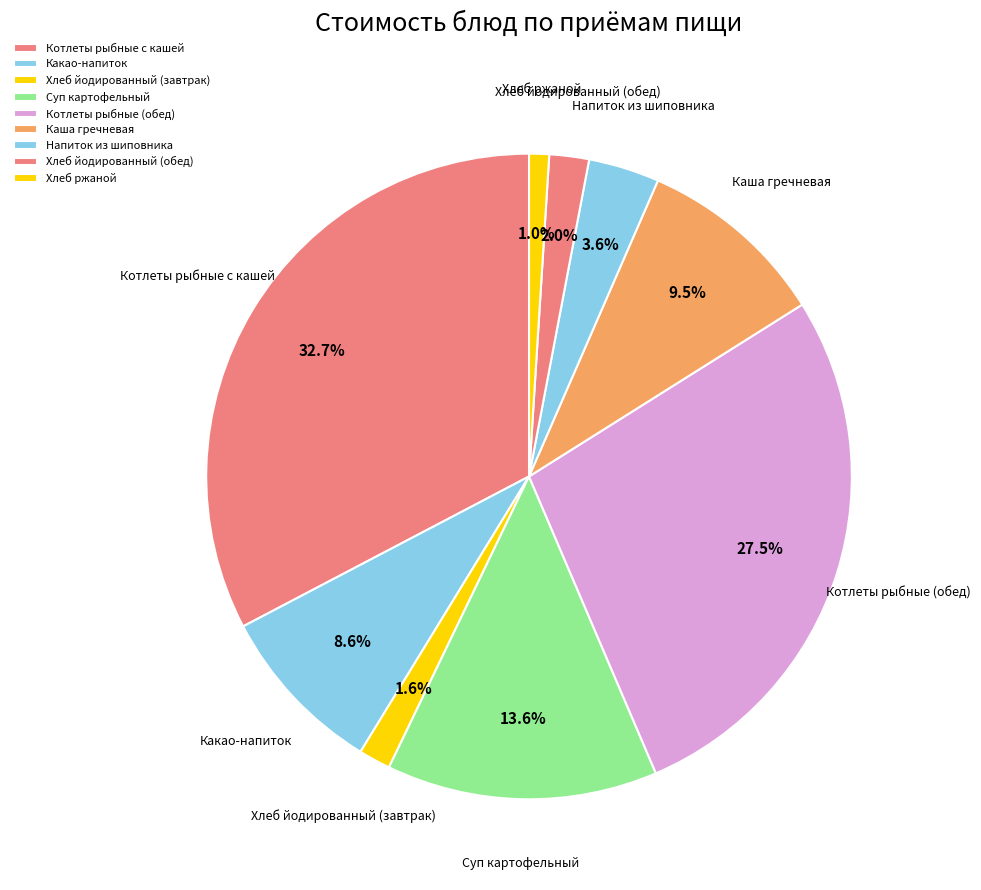

Does Хлеб ржаной represent more than half of the total?

No